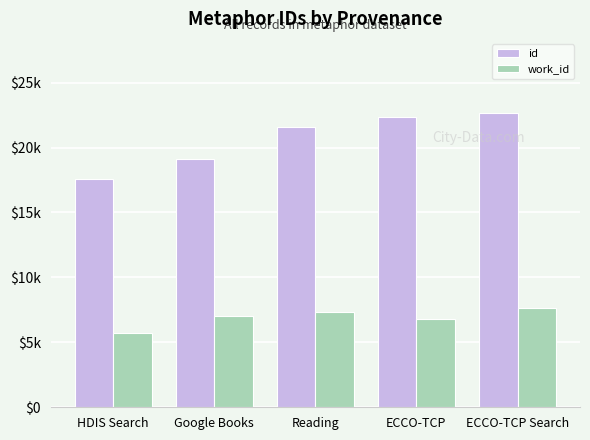

Reading right to left, extract all data points from this chart.

id: ECCO-TCP Search=22694	ECCO-TCP=22390	Reading=21592	Google Books=19089	HDIS Search=17545
work_id: ECCO-TCP Search=7670	ECCO-TCP=6816	Reading=7362	Google Books=7066	HDIS Search=5750